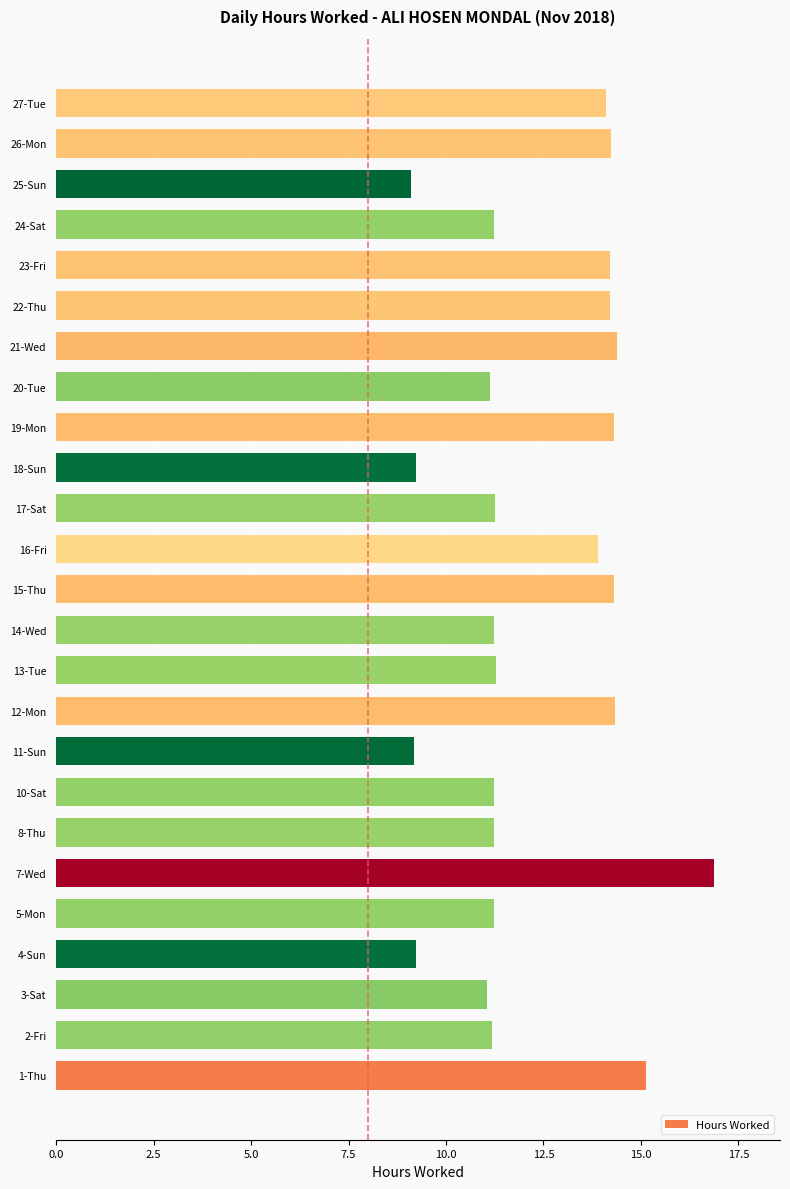

What is the ratio of the value at 8-Thu to the value at 19-Mon?

0.8